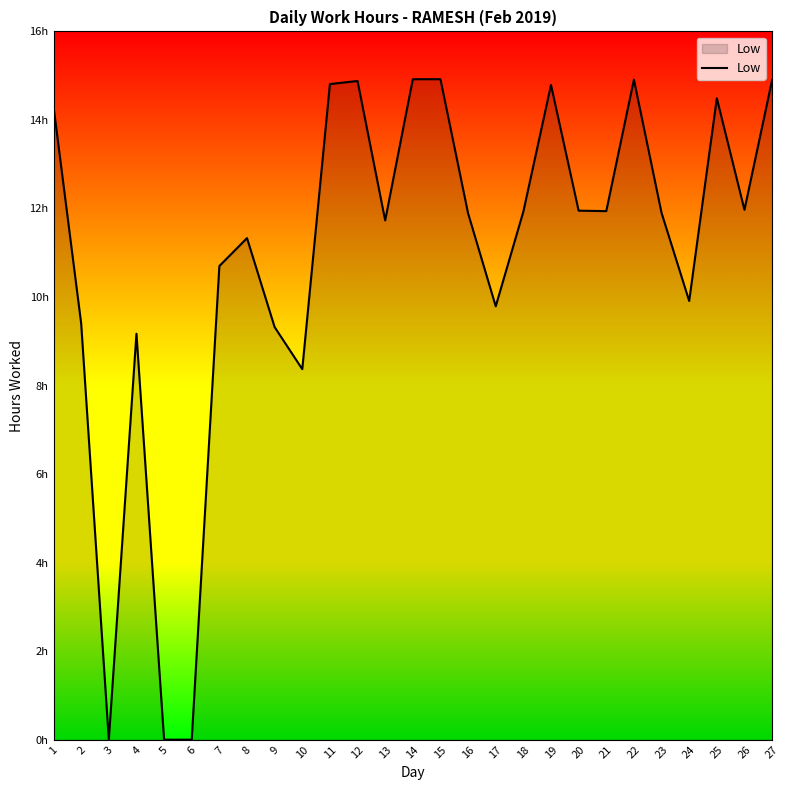

Where is the first local minimum?

3